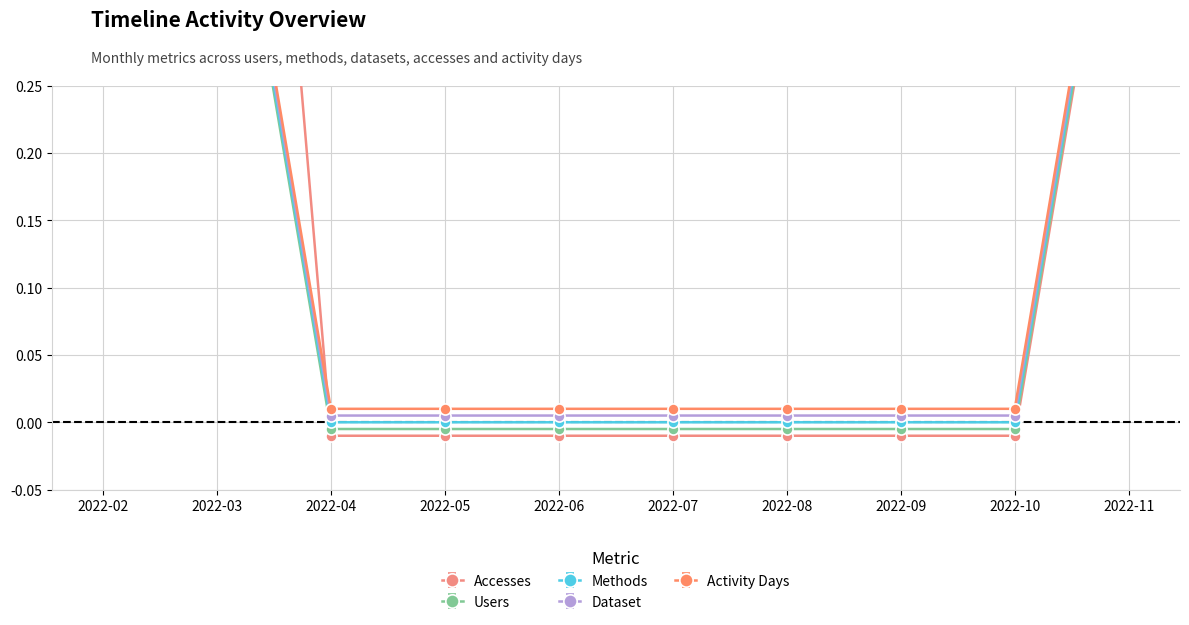

What is the highest value of the Dataset series?

0.5